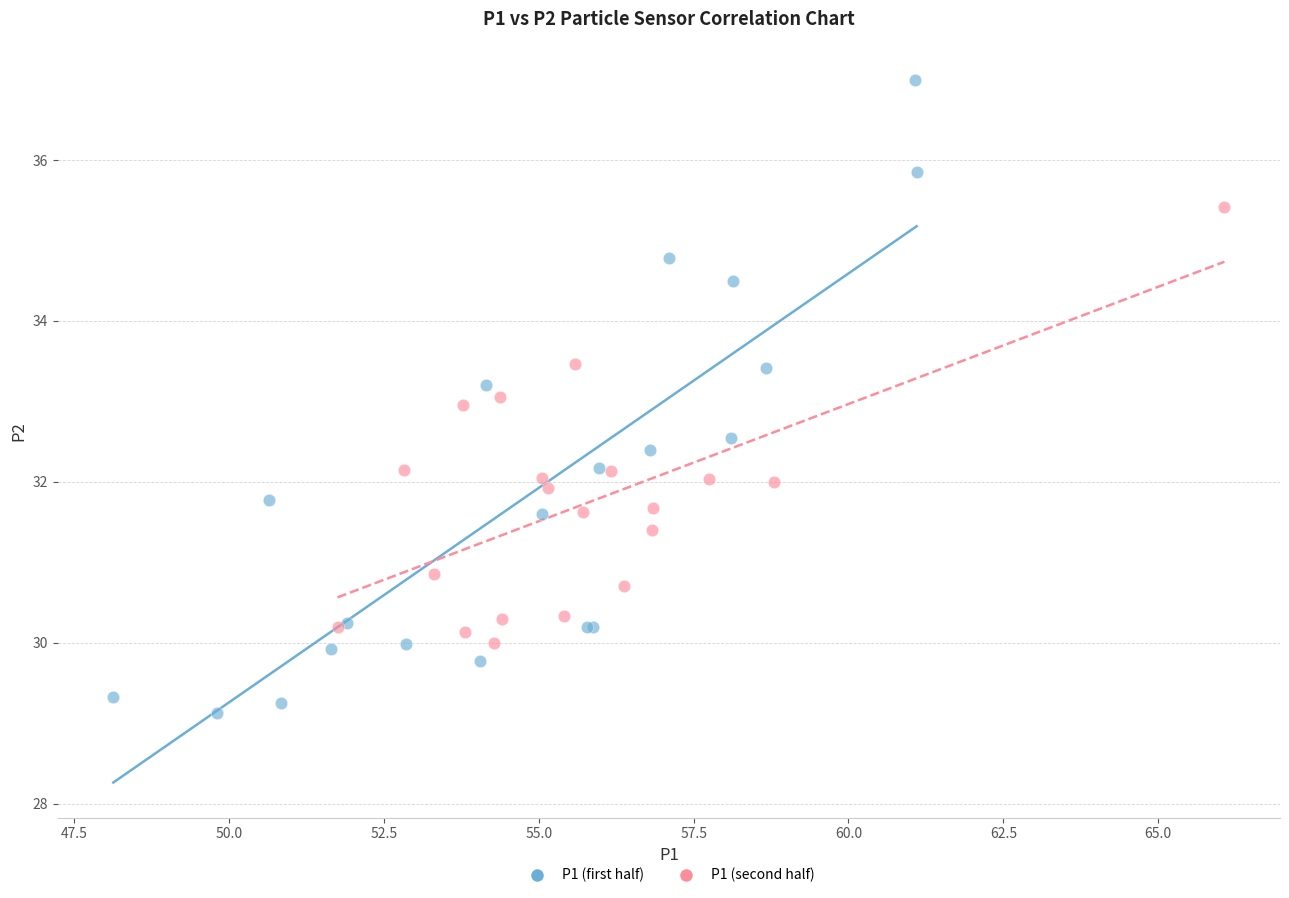

Which series contains the highest Y value?

P1 (first half)